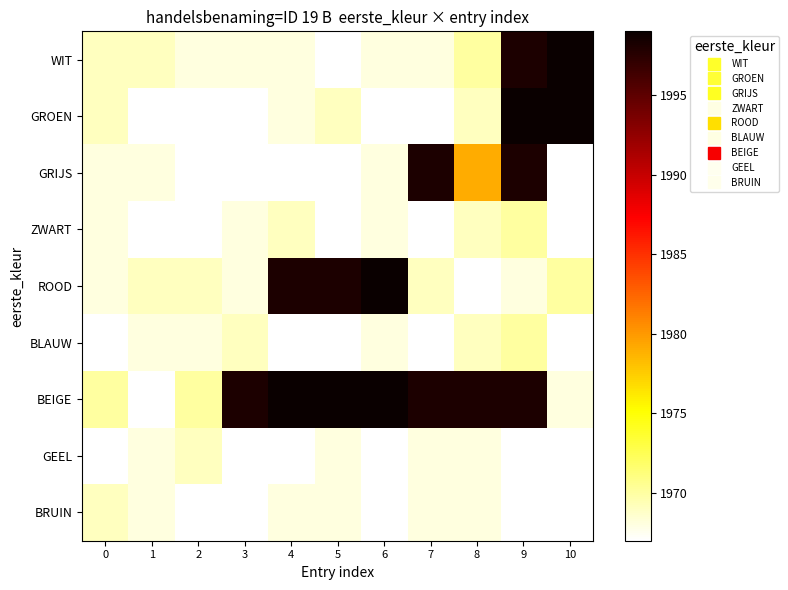

At which category is the sum across all series the highest?

9